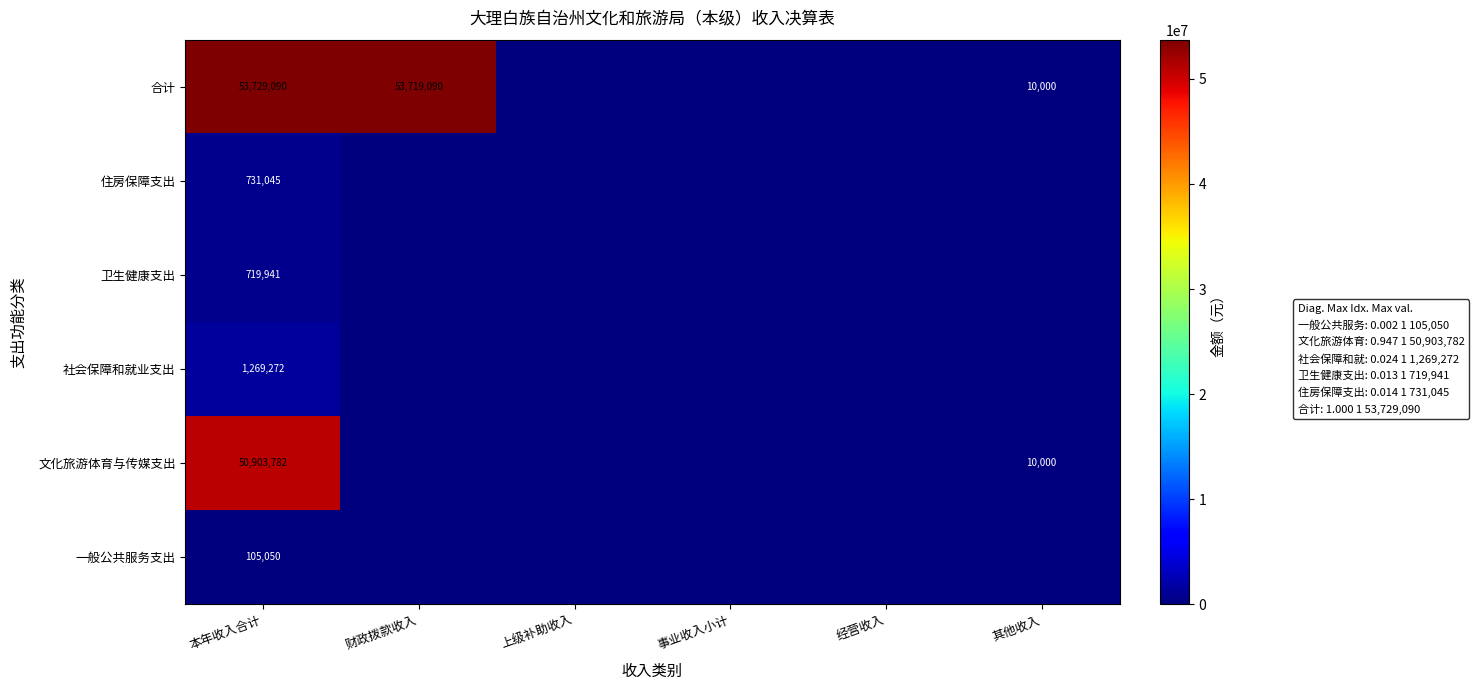

Is it true that 住房保障支出 equals 276241 at 本年收入合计?

False